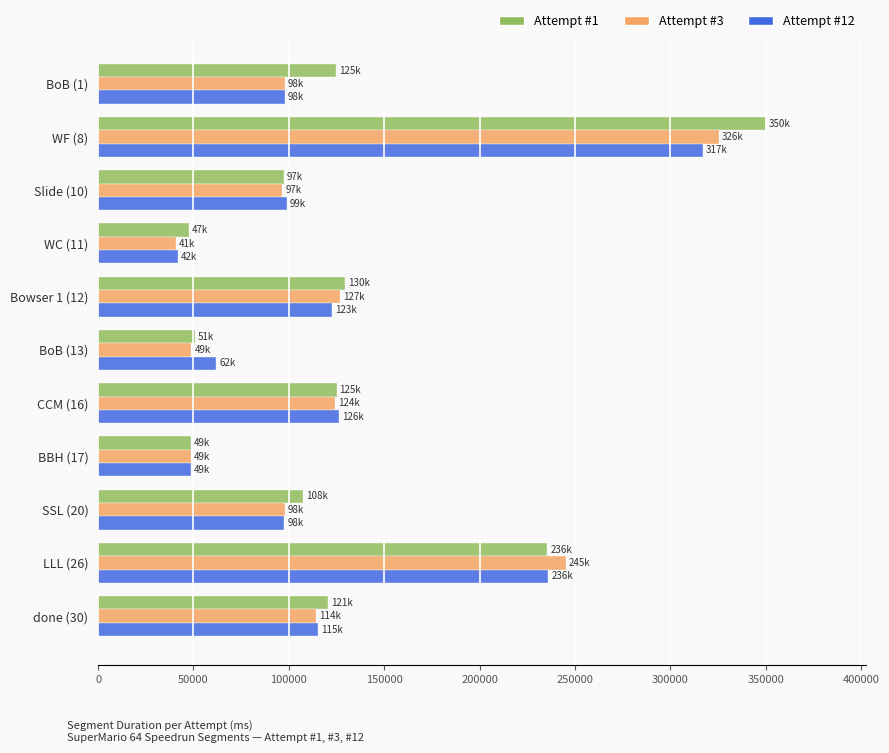

List the series in order of their peak value, lowest first.

Attempt #12, Attempt #3, Attempt #1